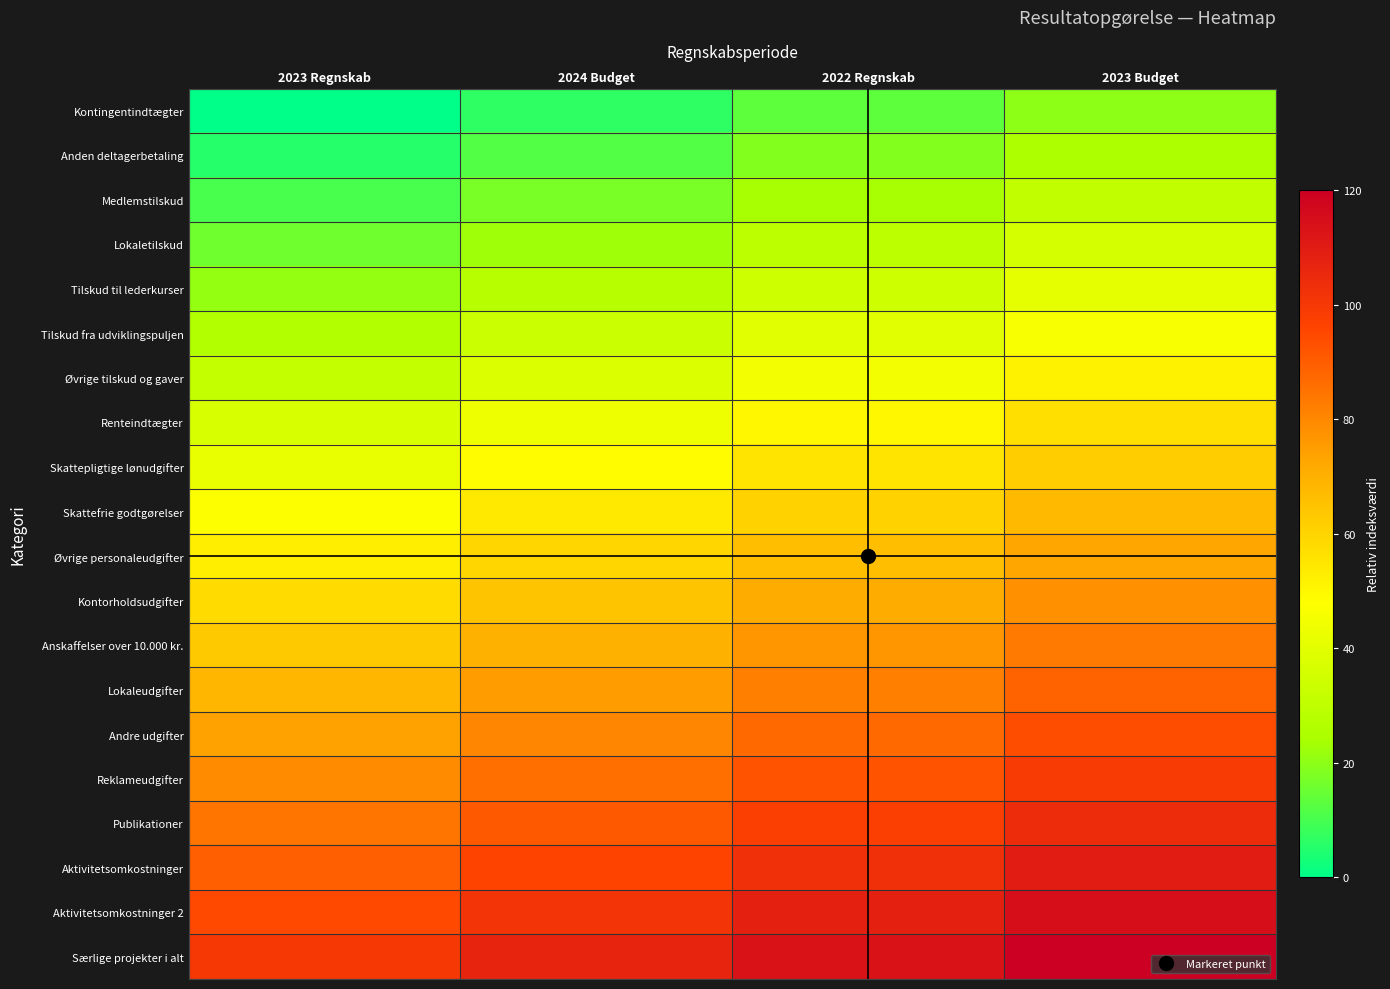

Rank the series at 2023 Regnskab from highest to lowest value.

Særlige projekter i alt, Aktivitetsomkostninger 2, Aktivitetsomkostninger, Publikationer, Reklameudgifter, Andre udgifter, Lokaleudgifter, Anskaffelser over 10.000 kr., Kontorholdsudgifter, Øvrige personaleudgifter, Skattefrie godtgørelser, Skattepligtige lønudgifter, Renteindtægter, Øvrige tilskud og gaver, Tilskud fra udviklingspuljen, Tilskud til lederkurser, Lokaletilskud, Medlemstilskud, Anden deltagerbetaling, Kontingentindtægter